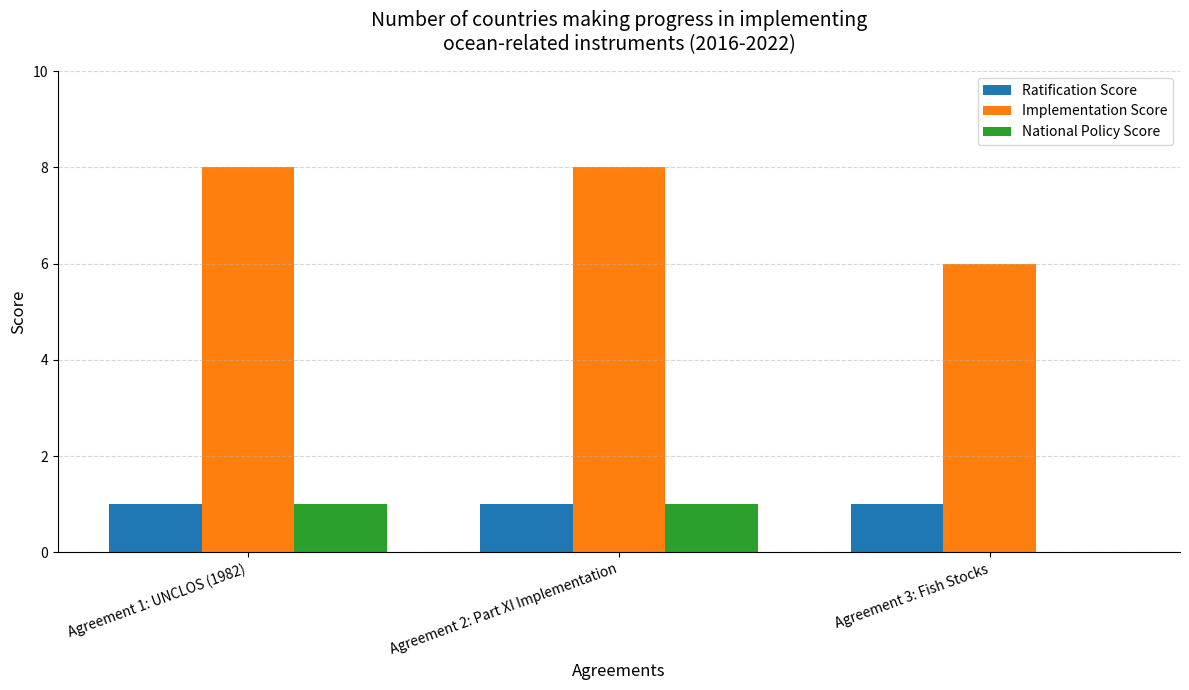

How many values in National Policy Score are above zero?

2